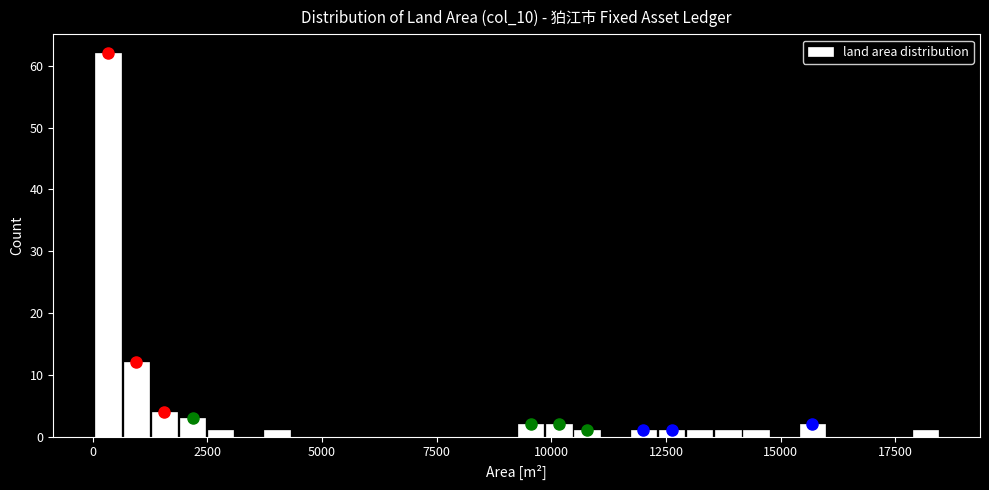

Read against the x-axis, roughly where is the centre of the tallest bar?

500